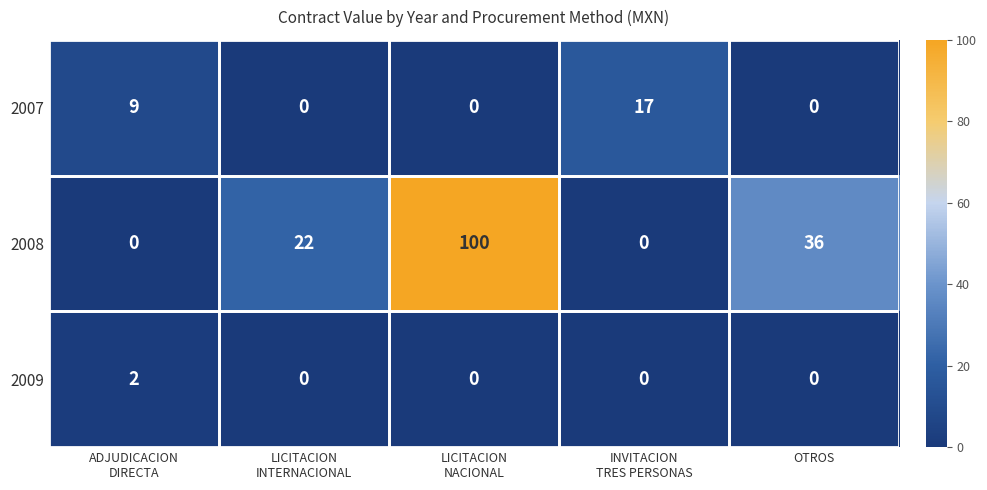

What is the sum of all 2007 values?

26